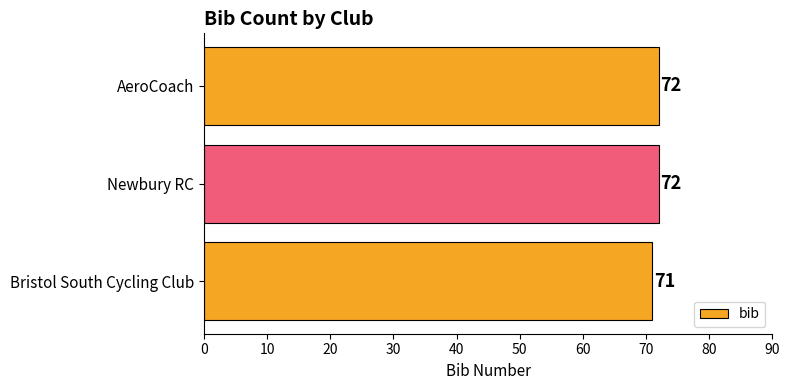

True or false: the data shows 72 at AeroCoach.

True